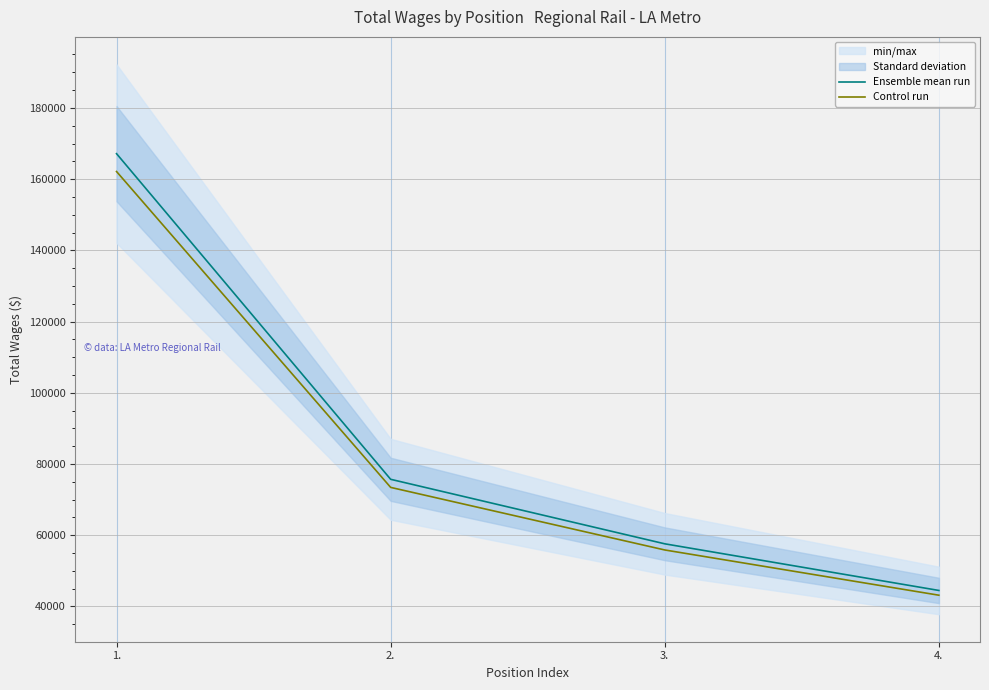

Does the chart display data point markers on the line(s)?

No